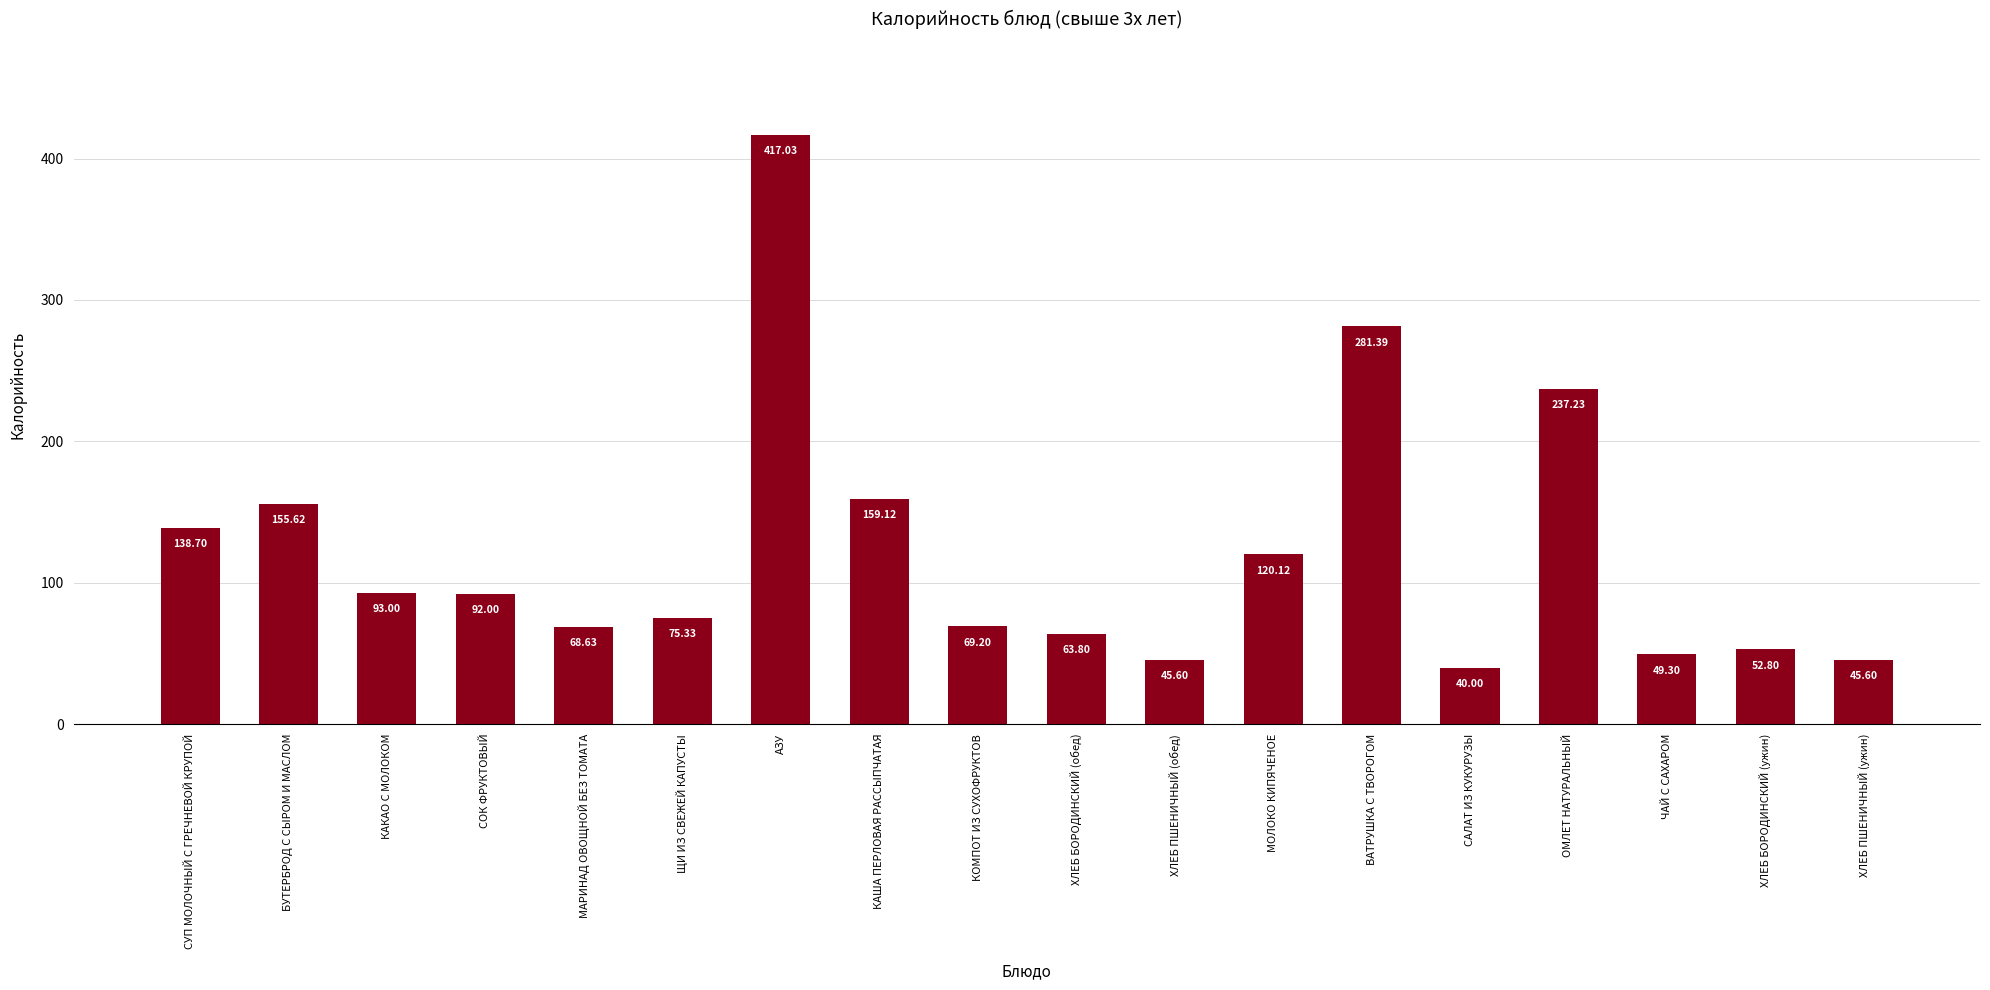

Where does the data first go above 92?

СУП МОЛОЧНЫЙ С ГРЕЧНЕВОЙ КРУПОЙ